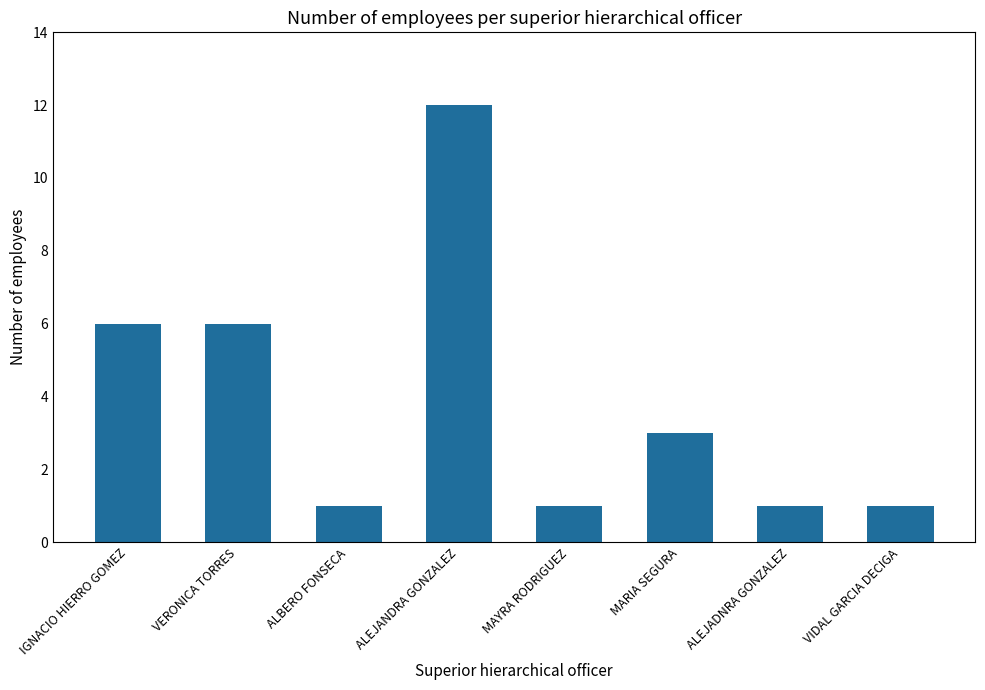

What is the label of the 2nd bar from the left?

VERONICA TORRES